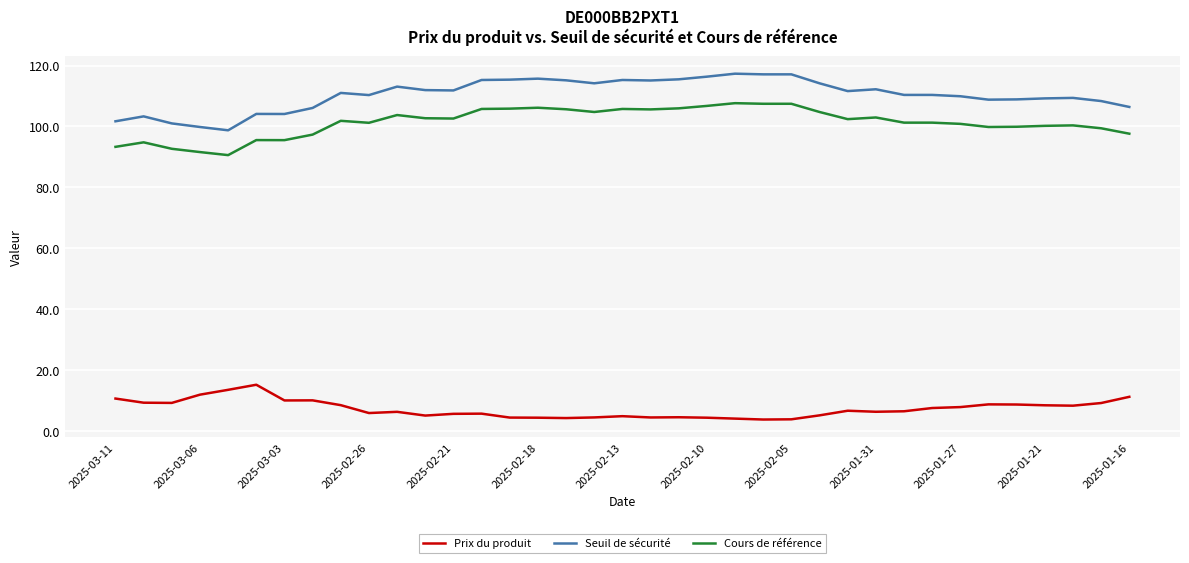

Rank the series by their maximum value, from highest to lowest.

Seuil de sécurité, Cours de référence, Prix du produit